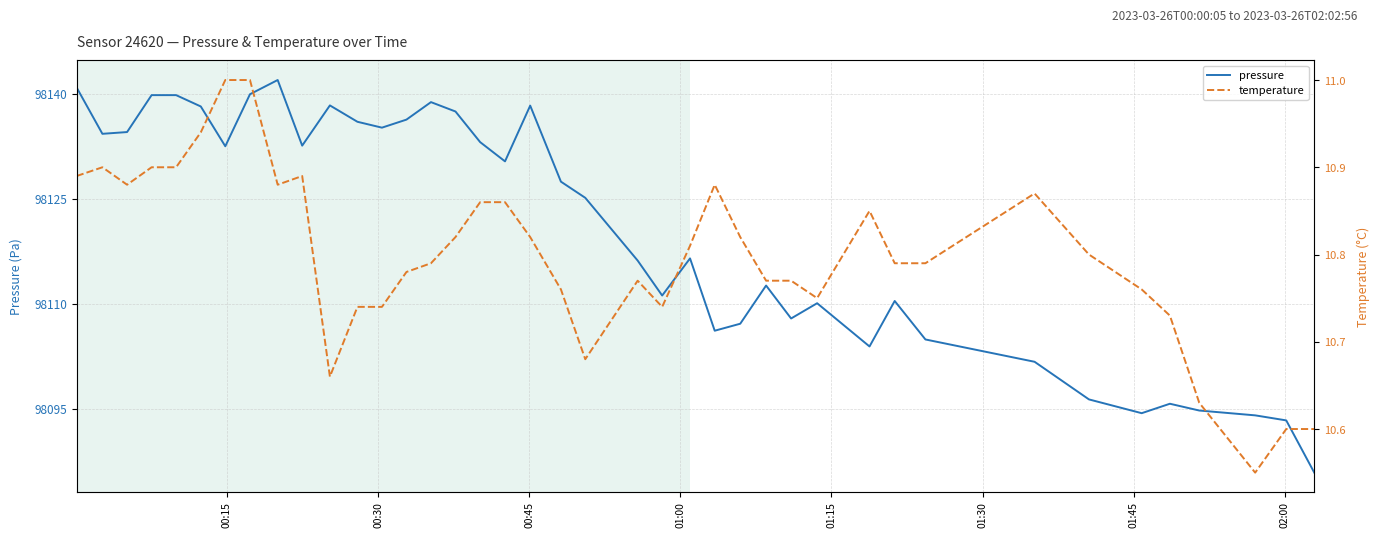

At how many categories does at least one series exceed 4412?

40